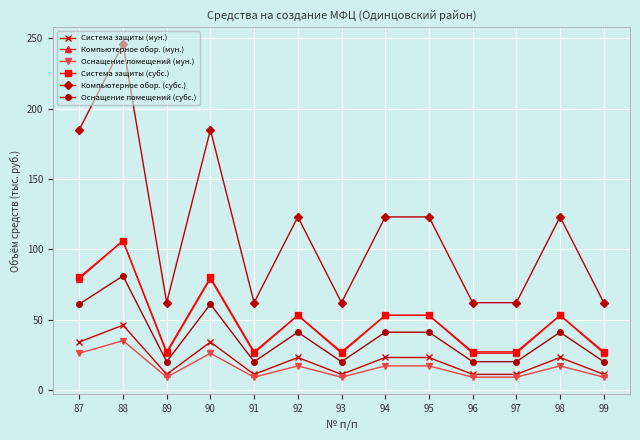

True or false: Компьютерное обор. (мун.) and Компьютерное обор. (субс.) intersect in this chart.

False